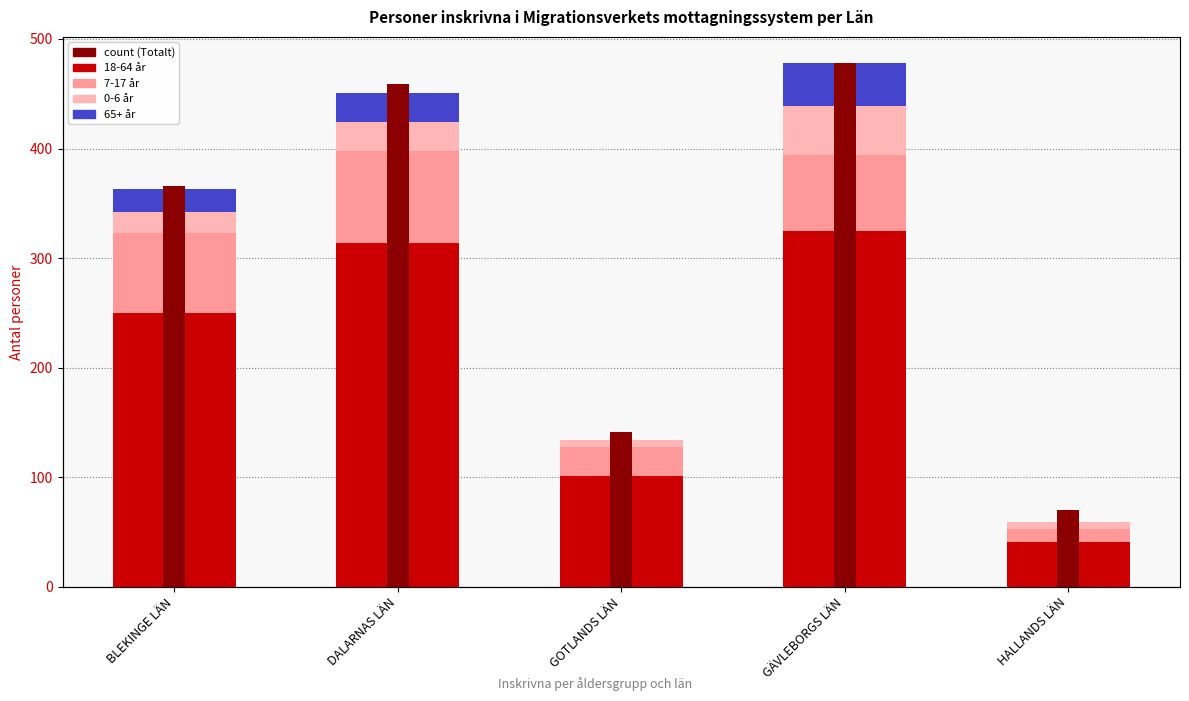

Reading left to right, what are all the values shown in this chart?

18-64 år: BLEKINGE LÄN=250	DALARNAS LÄN=314	GOTLANDS LÄN=101	GÄVLEBORGS LÄN=325	HALLANDS LÄN=41
7-17 år: BLEKINGE LÄN=73	DALARNAS LÄN=84	GOTLANDS LÄN=27	GÄVLEBORGS LÄN=69	HALLANDS LÄN=12
0-6 år: BLEKINGE LÄN=19	DALARNAS LÄN=26	GOTLANDS LÄN=6	GÄVLEBORGS LÄN=45	HALLANDS LÄN=6
65+ år: BLEKINGE LÄN=21	DALARNAS LÄN=27	GOTLANDS LÄN=0	GÄVLEBORGS LÄN=39	HALLANDS LÄN=0
Totalt (count): BLEKINGE LÄN=366	DALARNAS LÄN=459	GOTLANDS LÄN=141	GÄVLEBORGS LÄN=478	HALLANDS LÄN=70